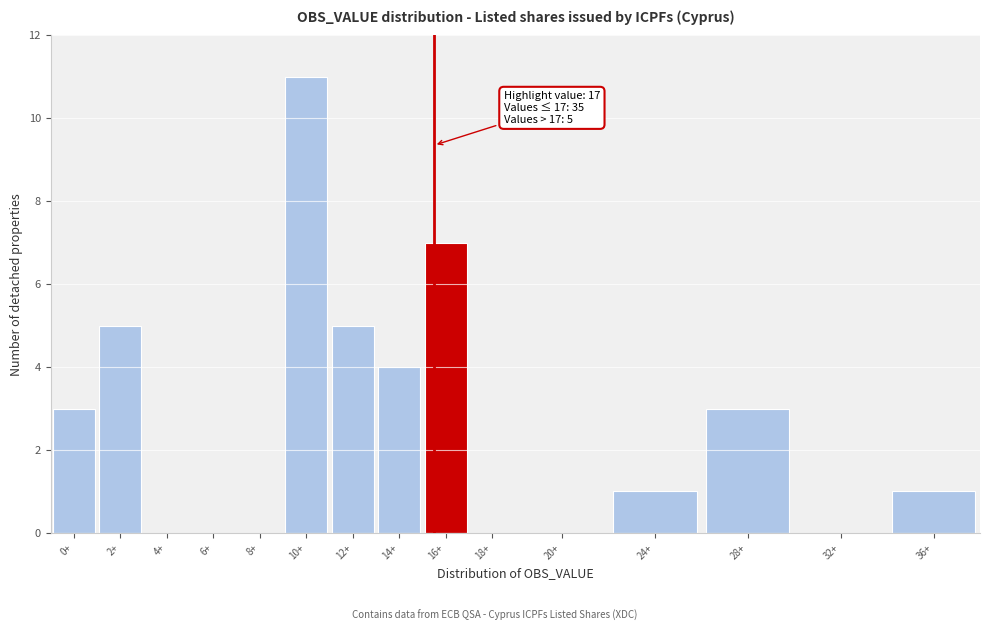

Reading left to right, transcribe all the data shown in this chart.

0+=3	2+=5	4+=0	6+=0	8+=0	10+=11	12+=5	14+=4	16+=7	18+=0	20+=0	24+=1	28+=3	32+=0	36+=1